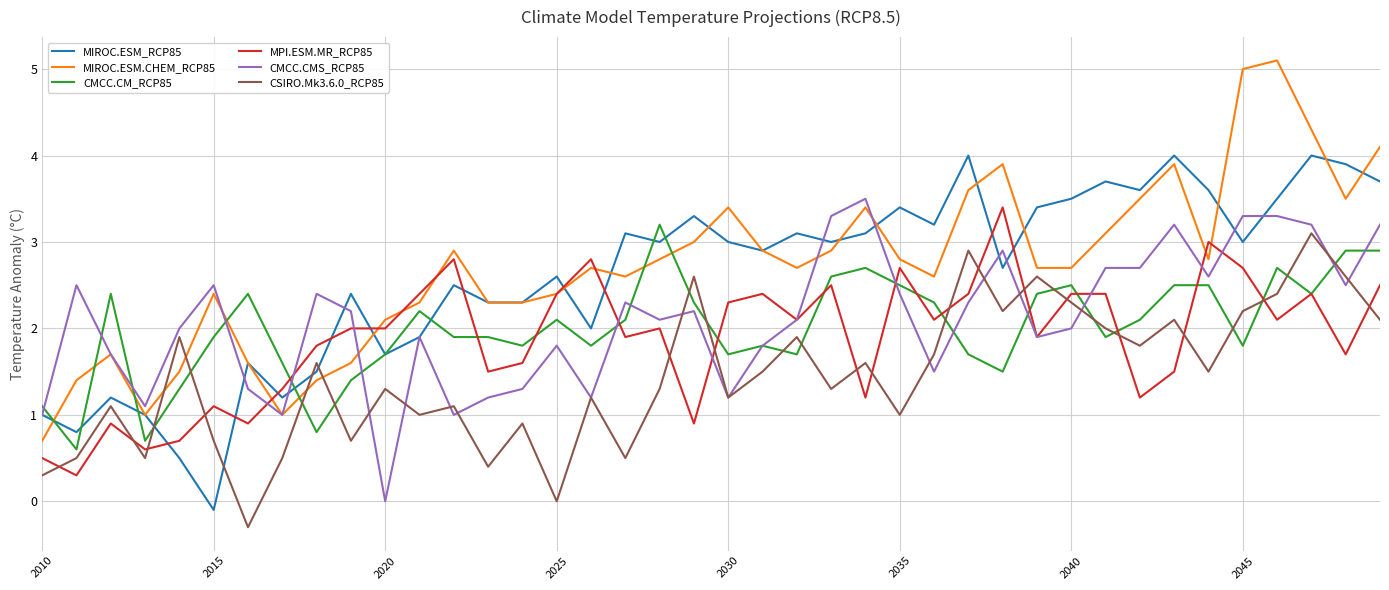

What is the sum of all CMCC.CM_RCP85 values?

80.3